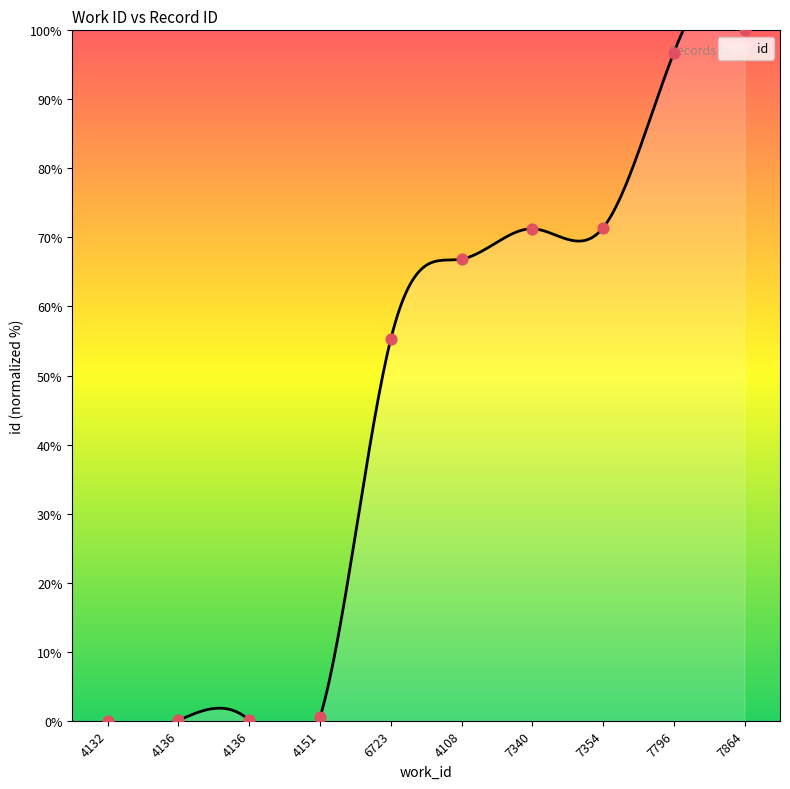

What is the ratio of the value at 7796 to the value at 4108?

1.4